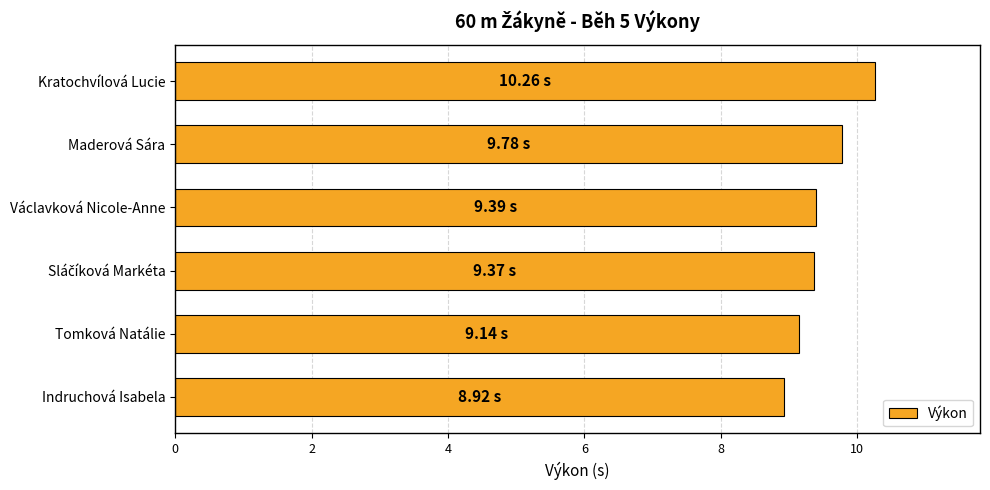

Which label corresponds to the largest value in the chart?

Kratochvílová Lucie